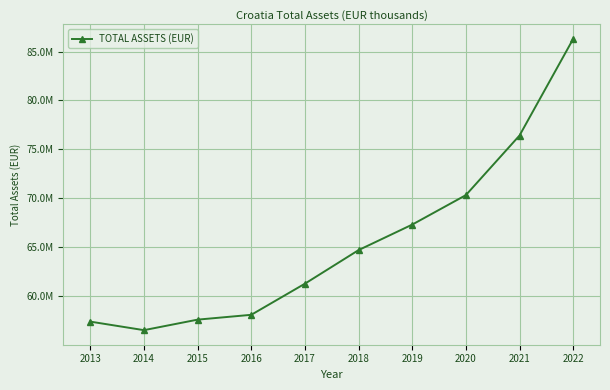

Is this an area chart (filled region under the line)?

No